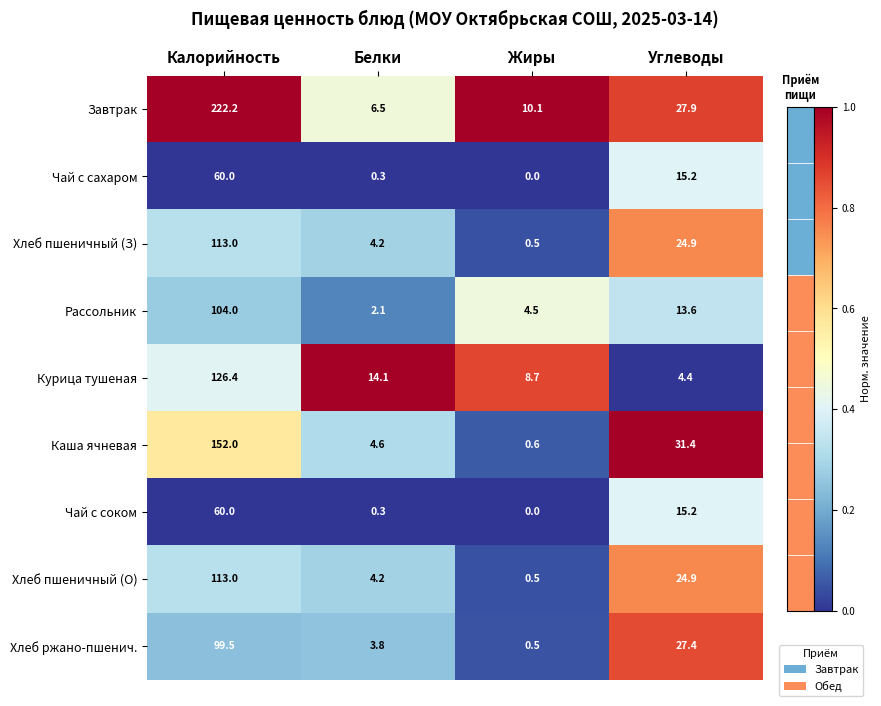

Which category has the lowest value in the Курица тушеная series?

Углеводы